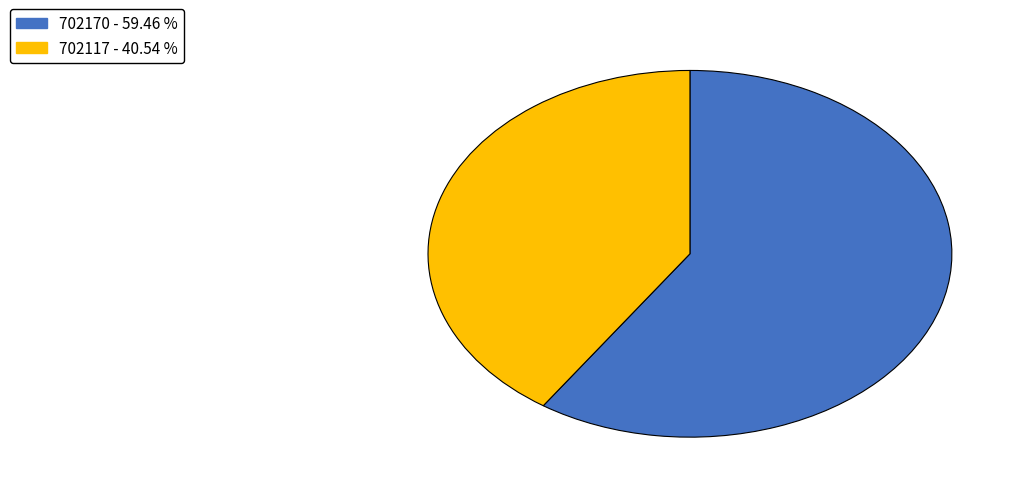

How many slices are in this pie chart?

2